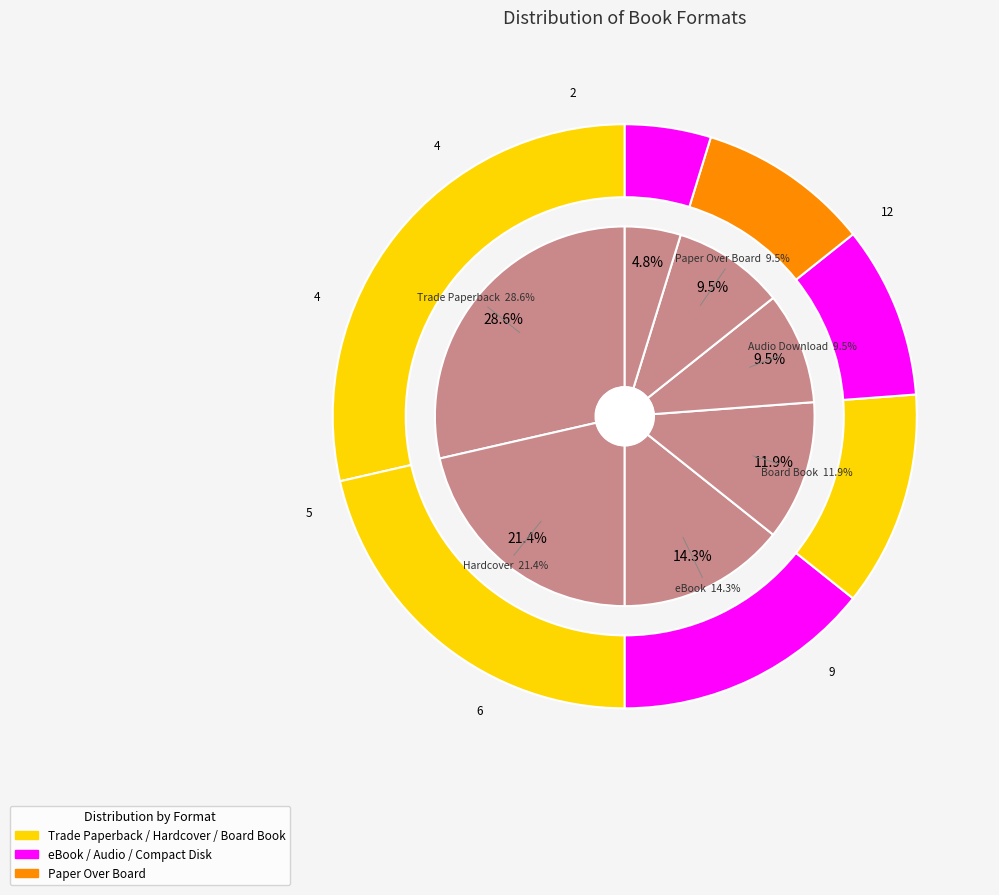

Which slice is the largest?

Trade Paperback